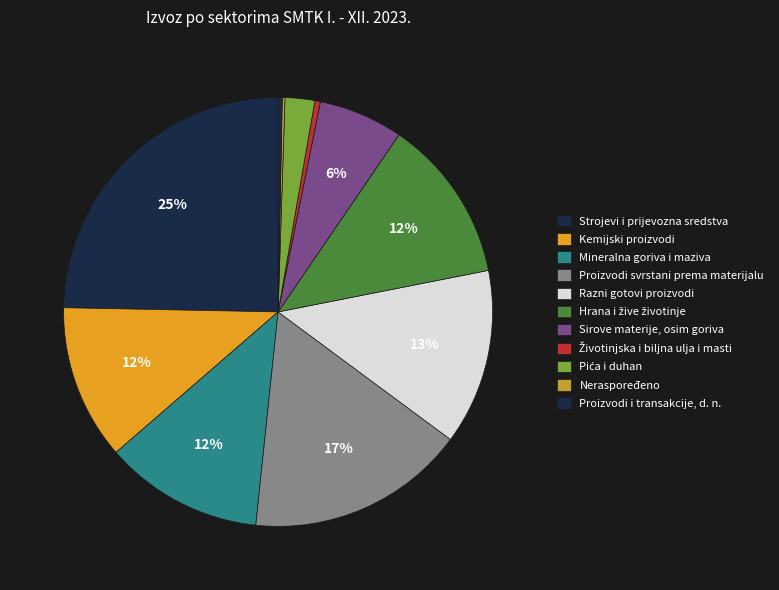

What percentage is NOT represented by Neraspoređeno?

99.8%